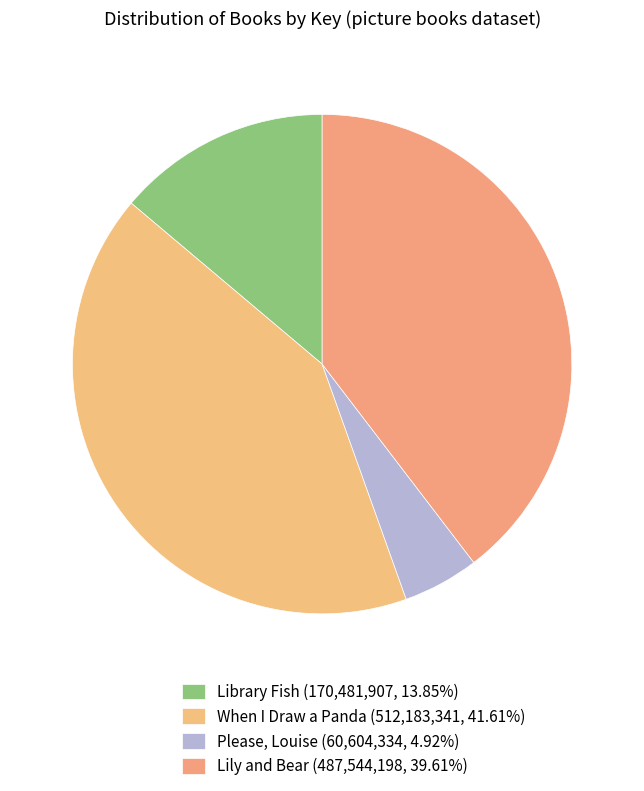

How many segments does this pie chart have?

4